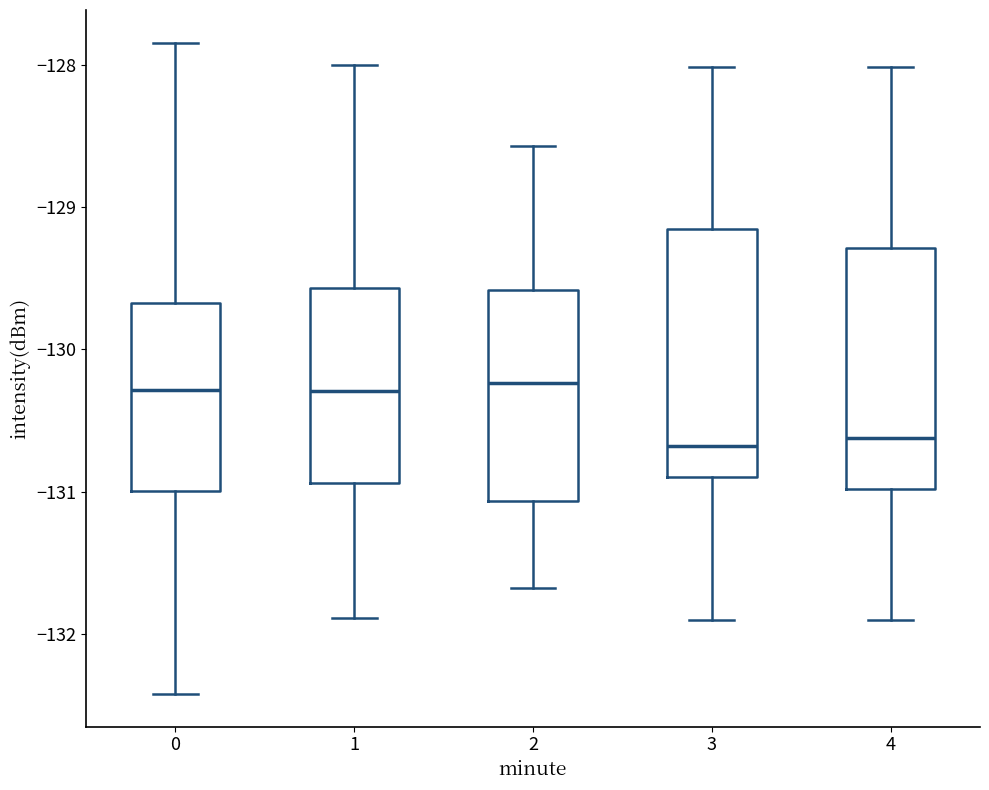

Reading left to right, transcribe this box plot: for each box, give where its median line is, the range the box spans, and where its two whiskers end, as read against the y-axis. The values are not printed on the chart, so give them approximately, as read against the axis.

0: median -130.3, box -131.0 to -129.7, whiskers -132.4 to -127.8
1: median -130.3, box -130.9 to -129.6, whiskers -131.9 to -128.0
2: median -130.2, box -131.1 to -129.6, whiskers -131.7 to -128.6
3: median -130.7, box -130.9 to -129.2, whiskers -131.9 to -128.0
4: median -130.6, box -131.0 to -129.3, whiskers -131.9 to -128.0